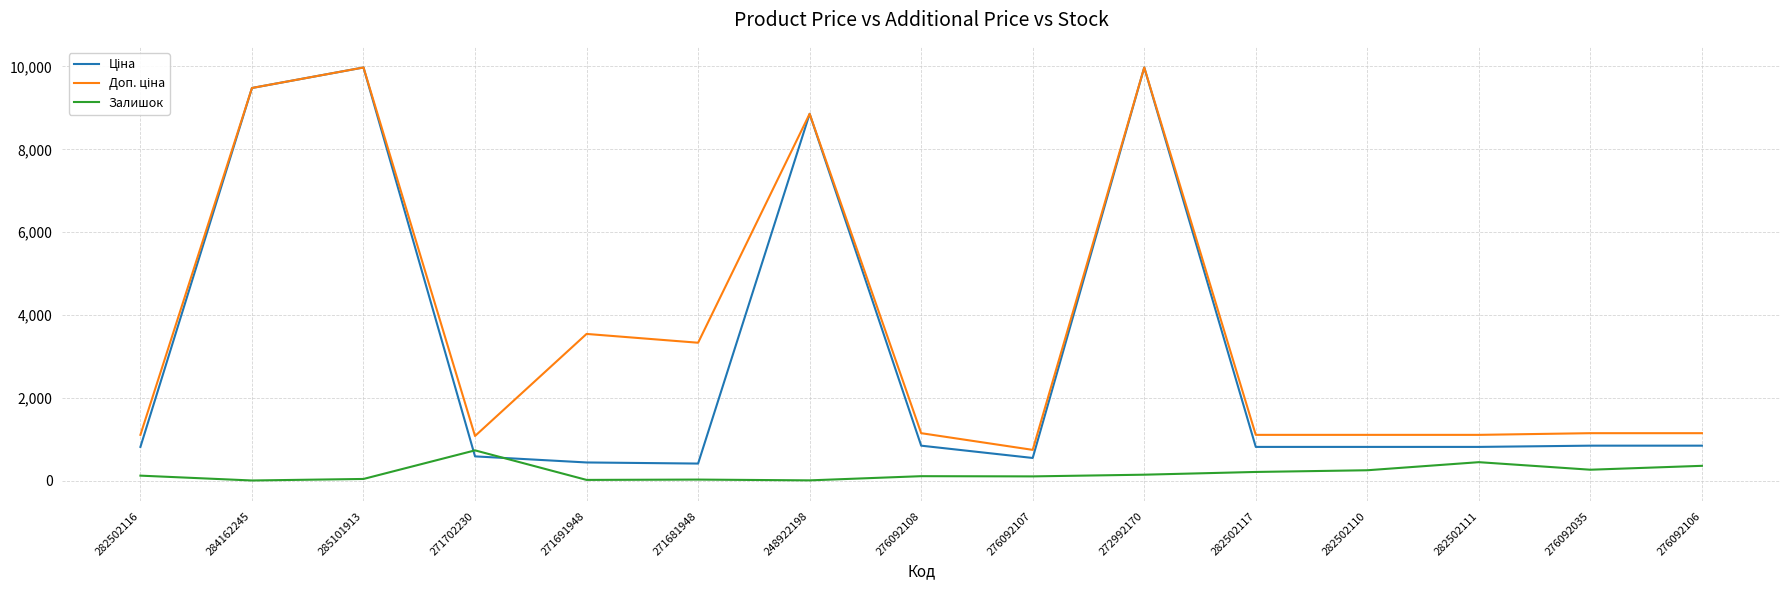

What is the difference between the highest and lowest values at 276092035?

881.7